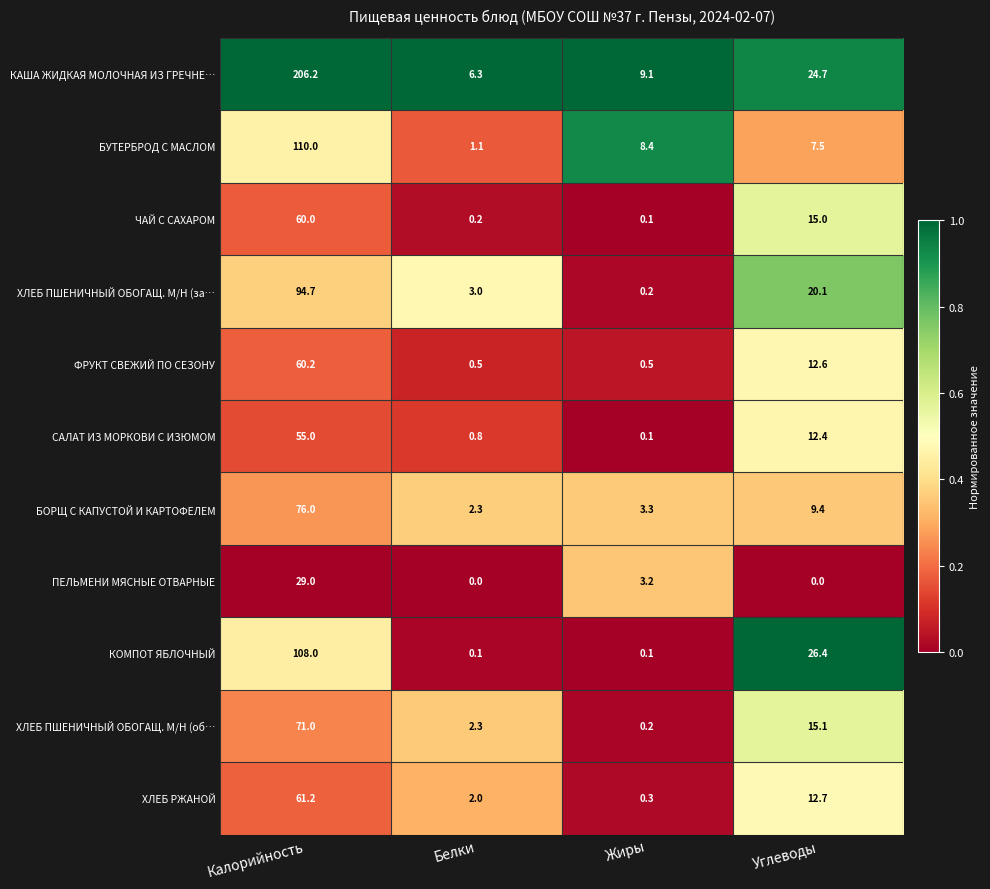

How many values in the БУТЕРБРОД С МАСЛОМ series are below 8?

2